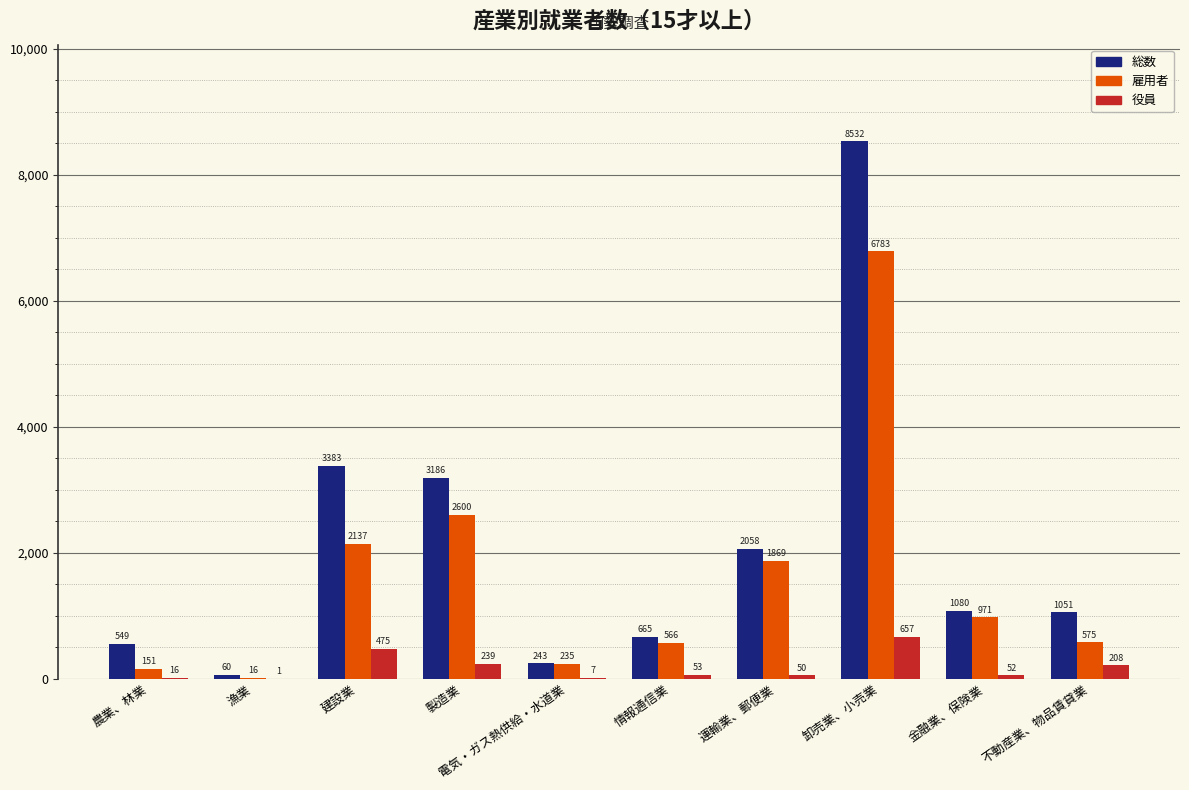

What is the maximum value for 役員?

657